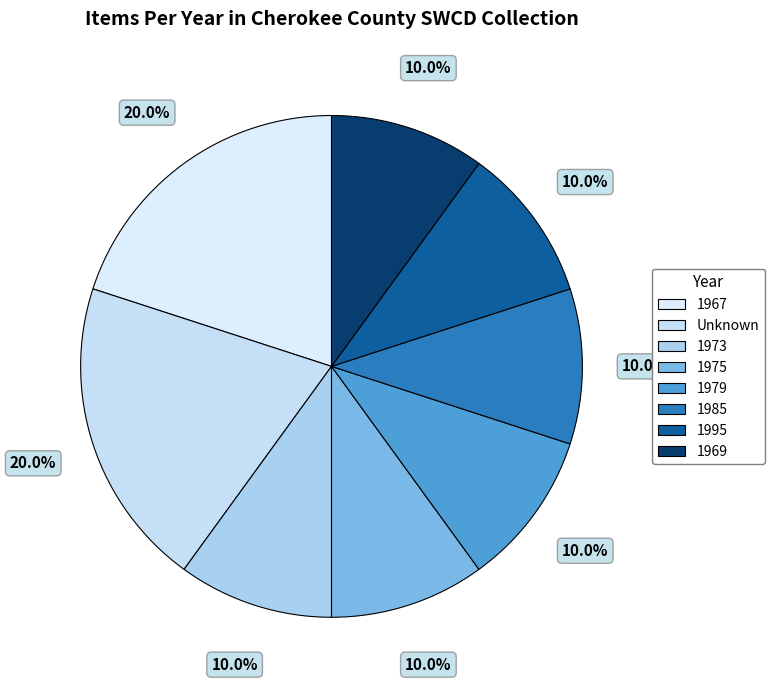

To the nearest percent, what portion does 1975 represent?

10%